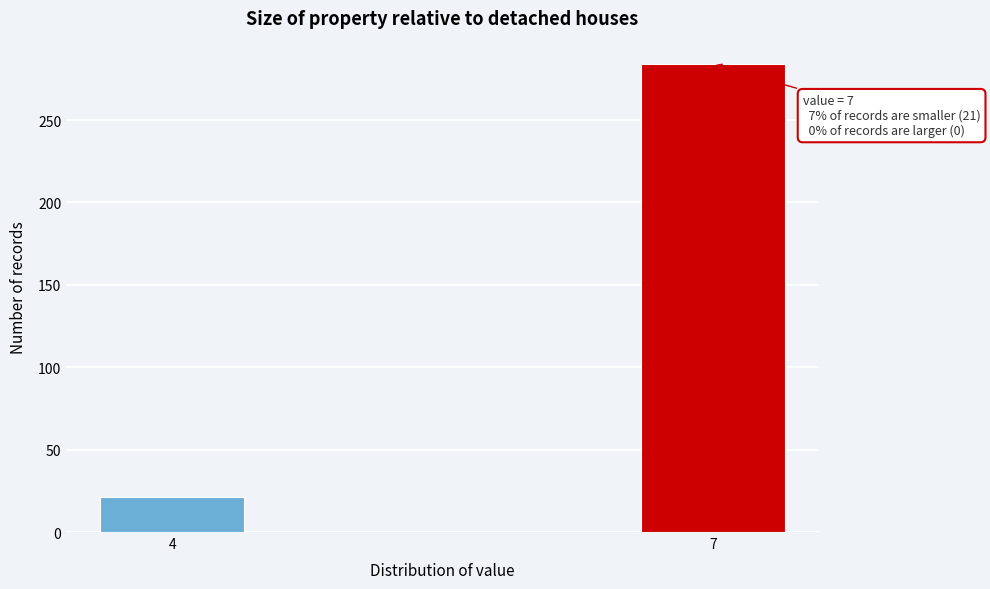

Reading left to right, what are all the values shown in this chart?

21	284